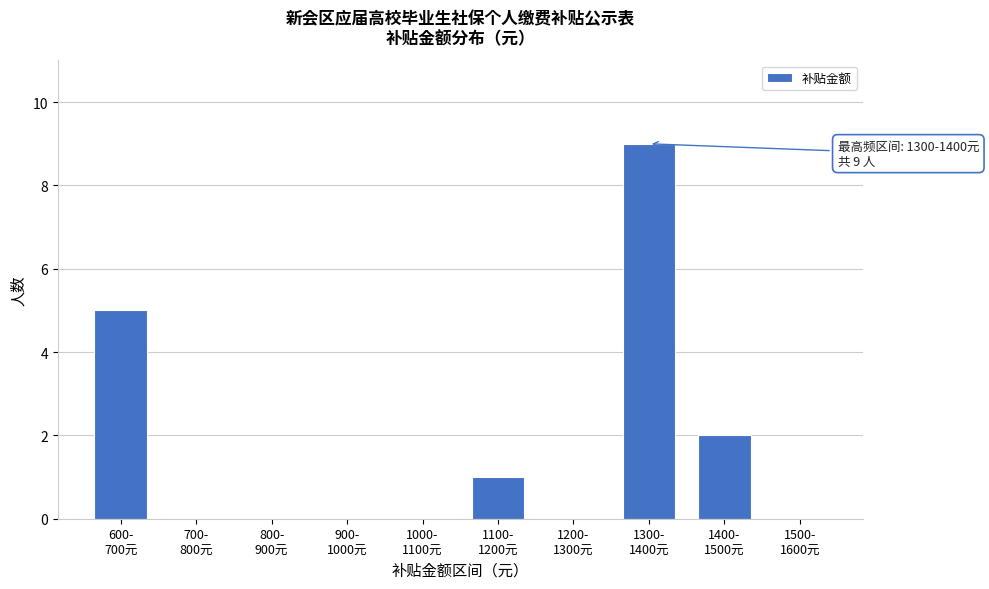

What is the maximum value shown in the chart?

9